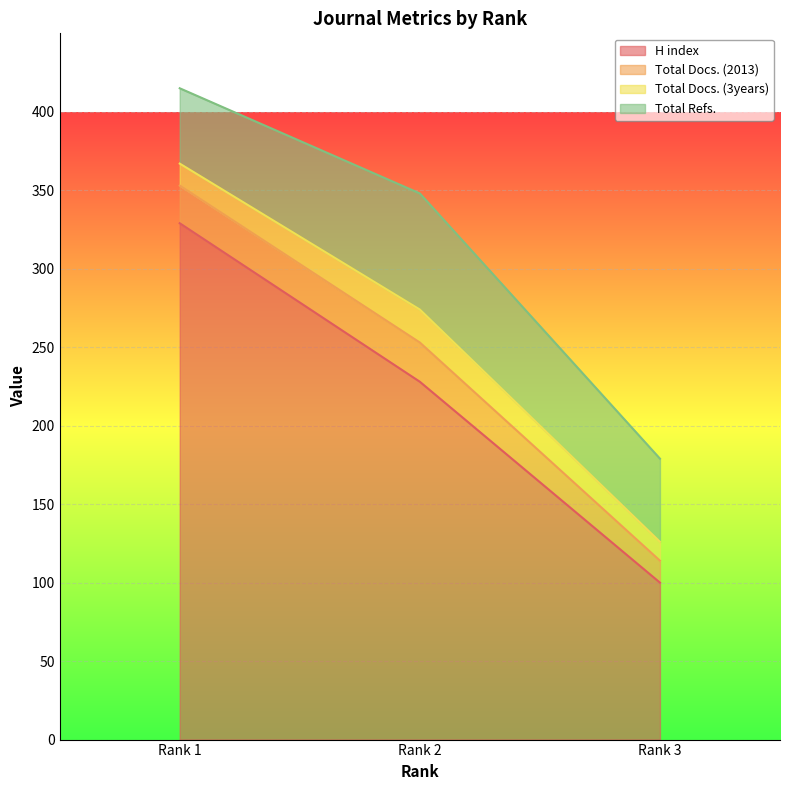

What value does the H index series have at Rank 2, to the nearest 5?

230